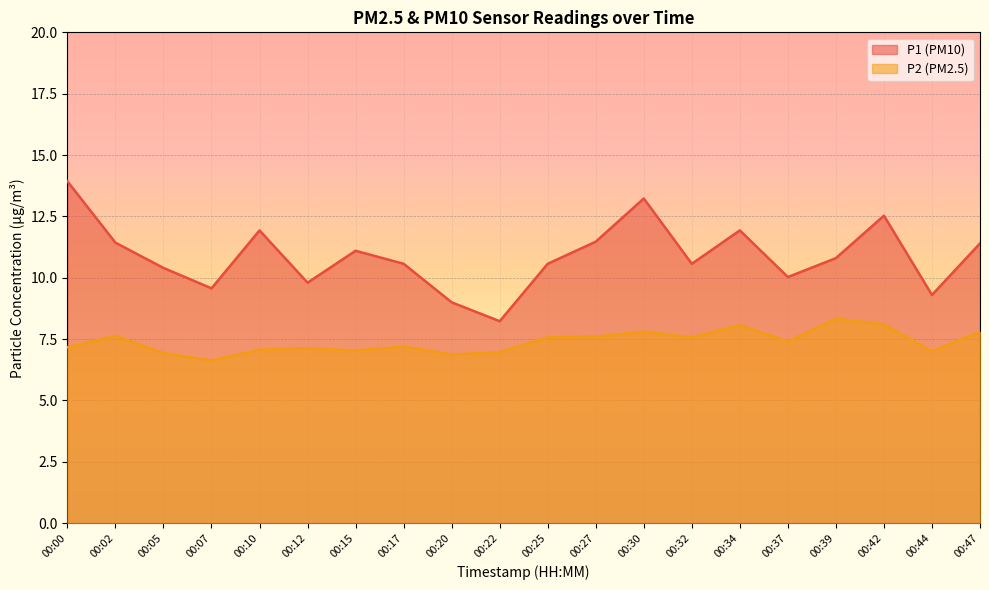

Is the value of P1 at 00:30 greater than the value of P2 at 00:30?

Yes